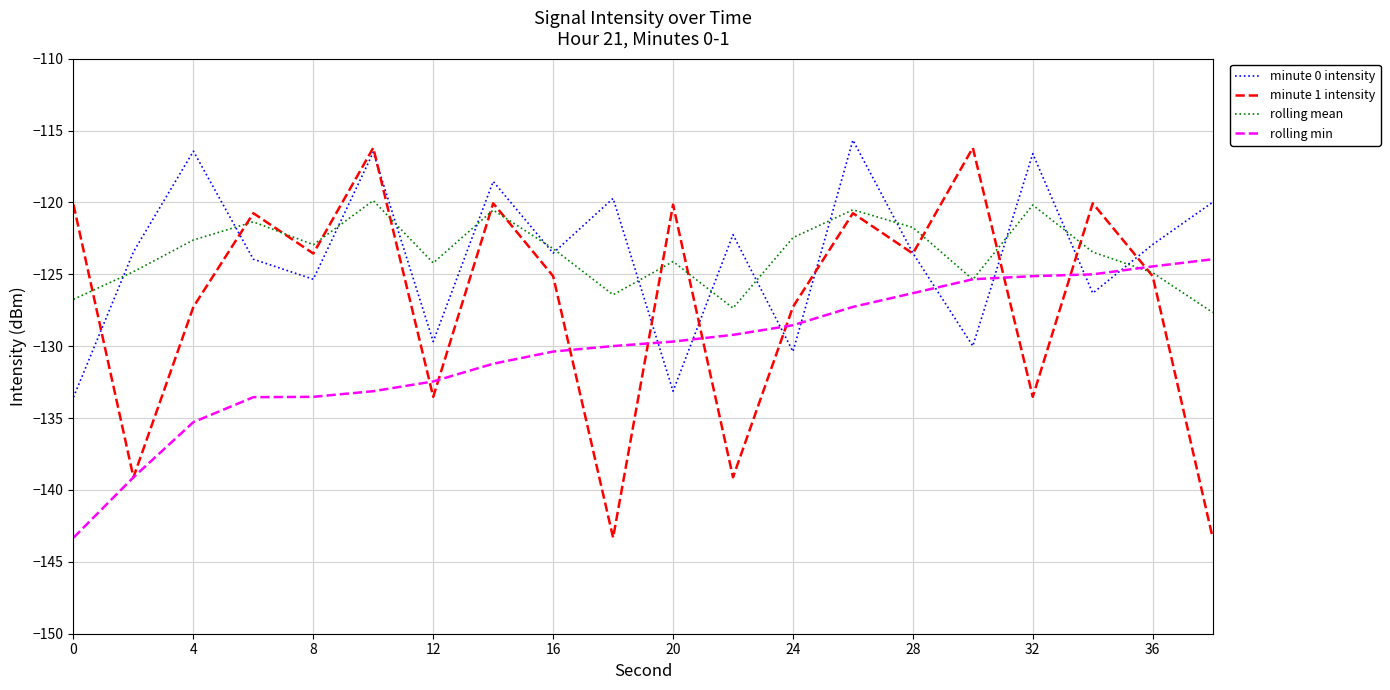

Which series has the largest range (max minus min)?

minute 1 intensity